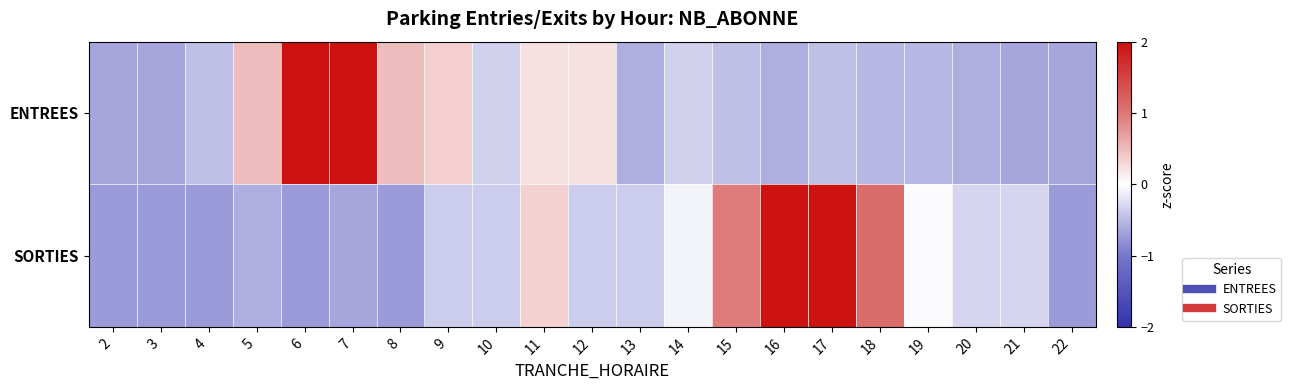

Rank the series at 13 from lowest to highest value.

ENTREES, SORTIES